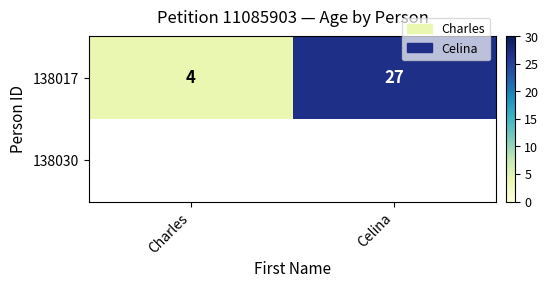

At which label is 138017 closest to 15?

Charles